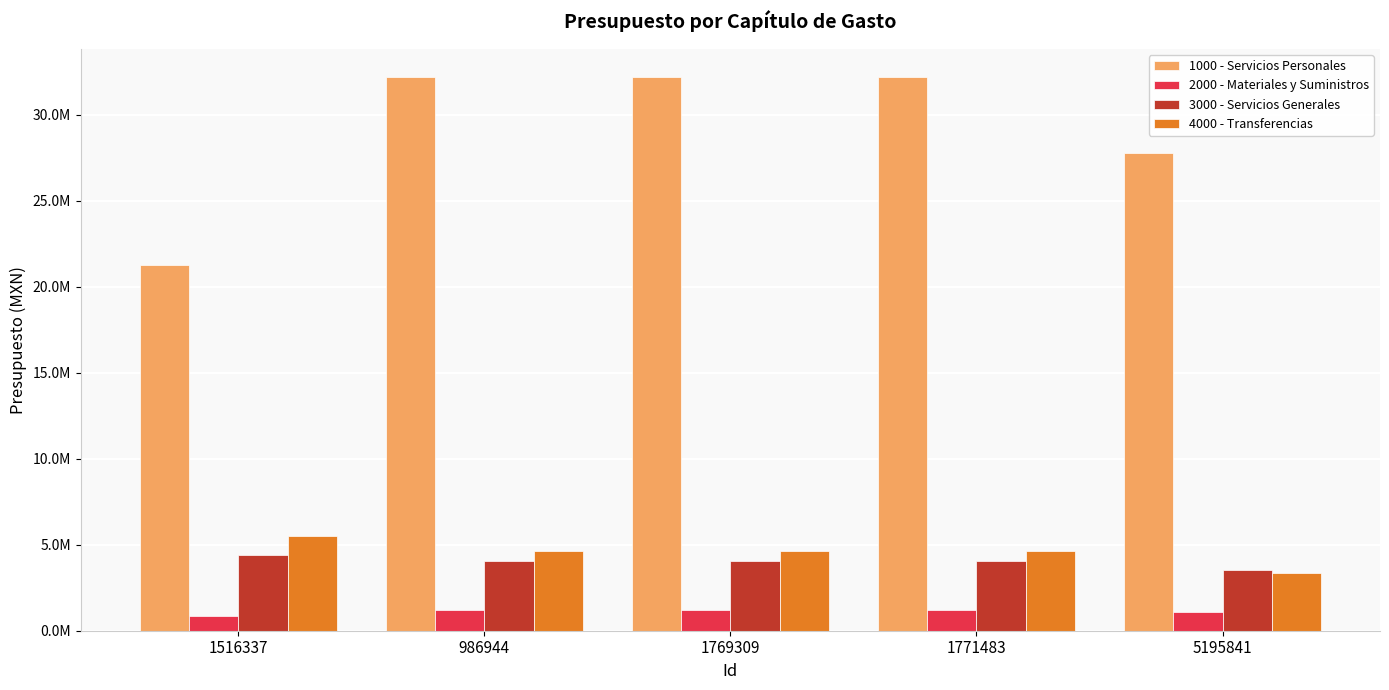

Rank the categories by 3000 - Servicios Generales value from lowest to highest.

5195841, 986944, 1769309, 1771483, 1516337